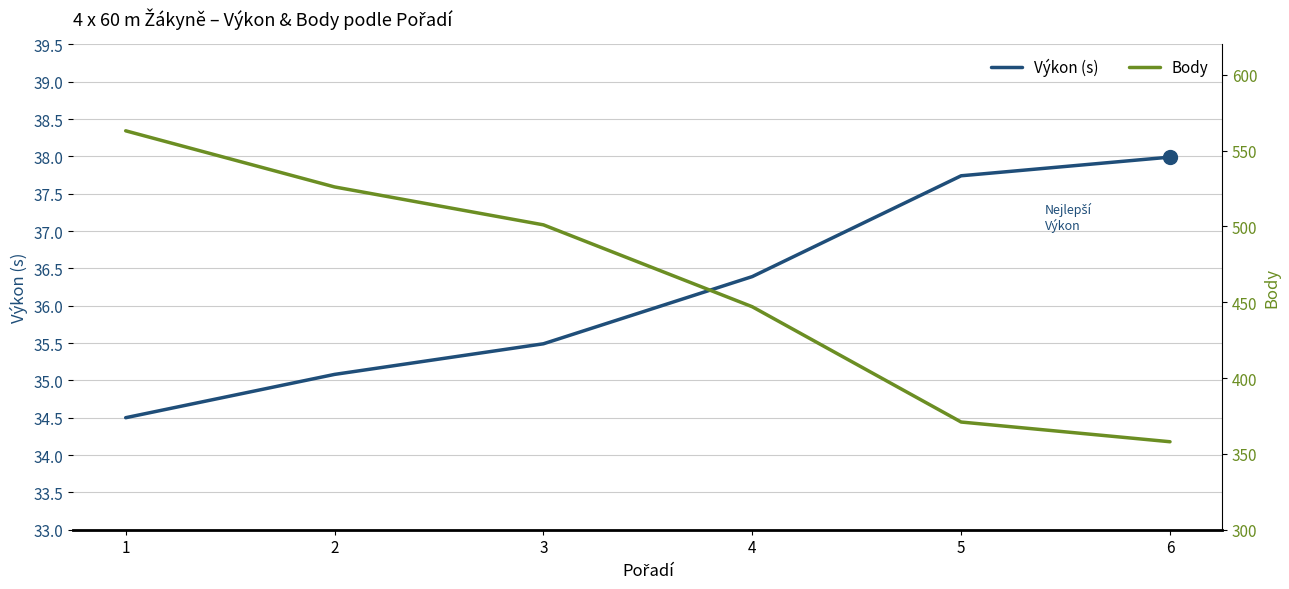

What are all the series names shown in the legend?

Výkon (s), Body